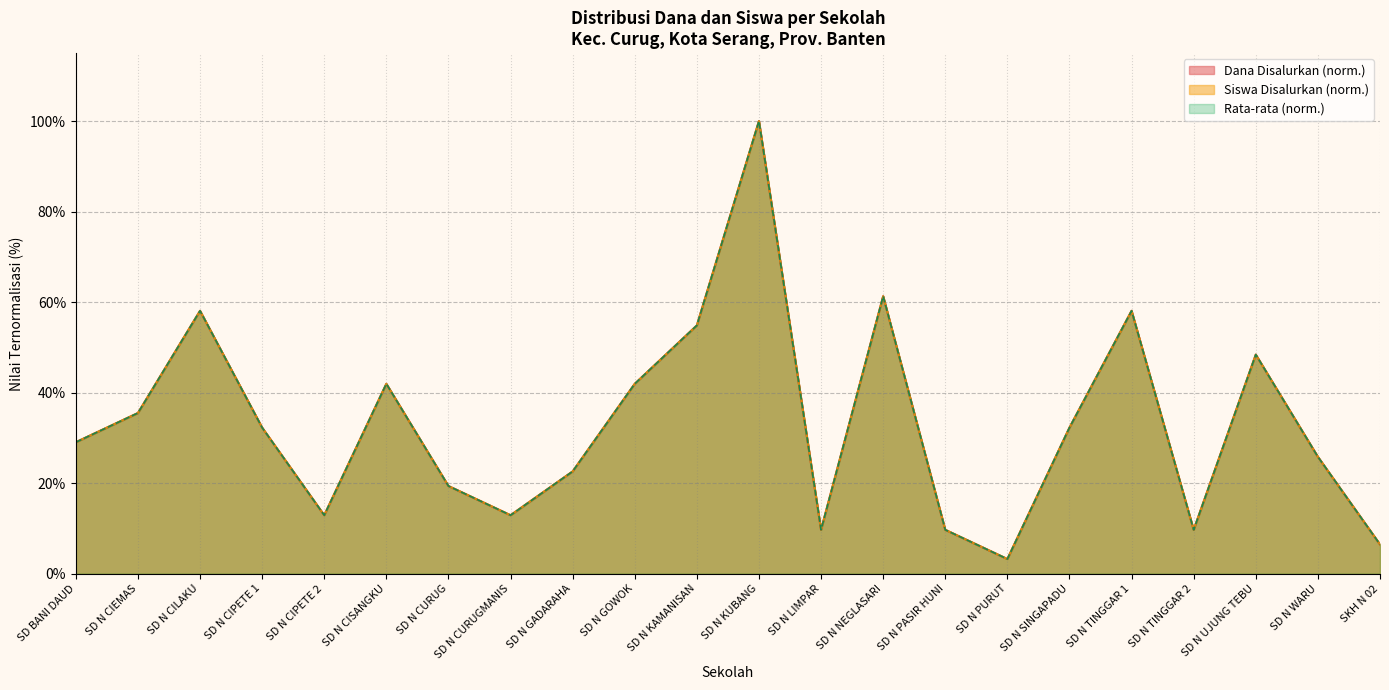

What position from the left is SD N CIPETE 1?

4